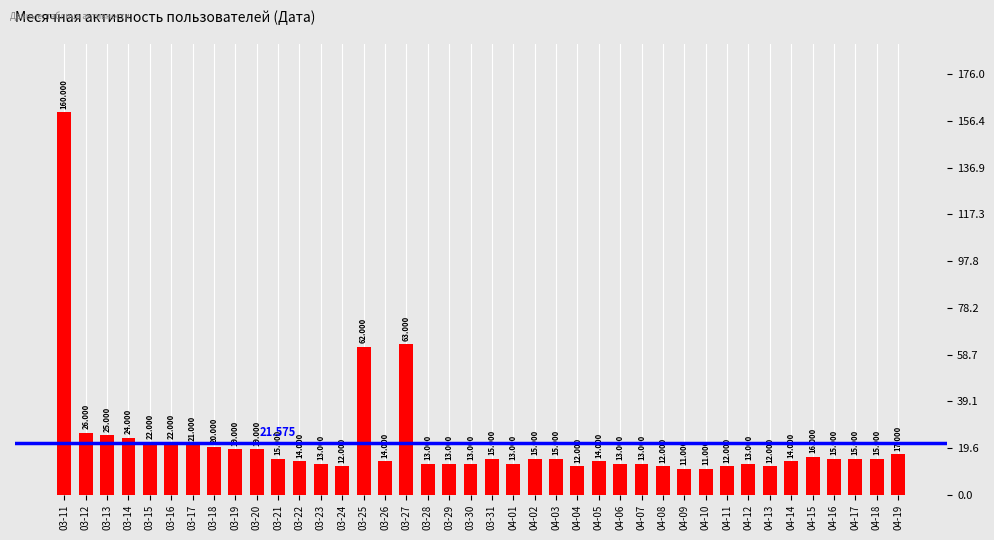

How many data points are less than 15?

19